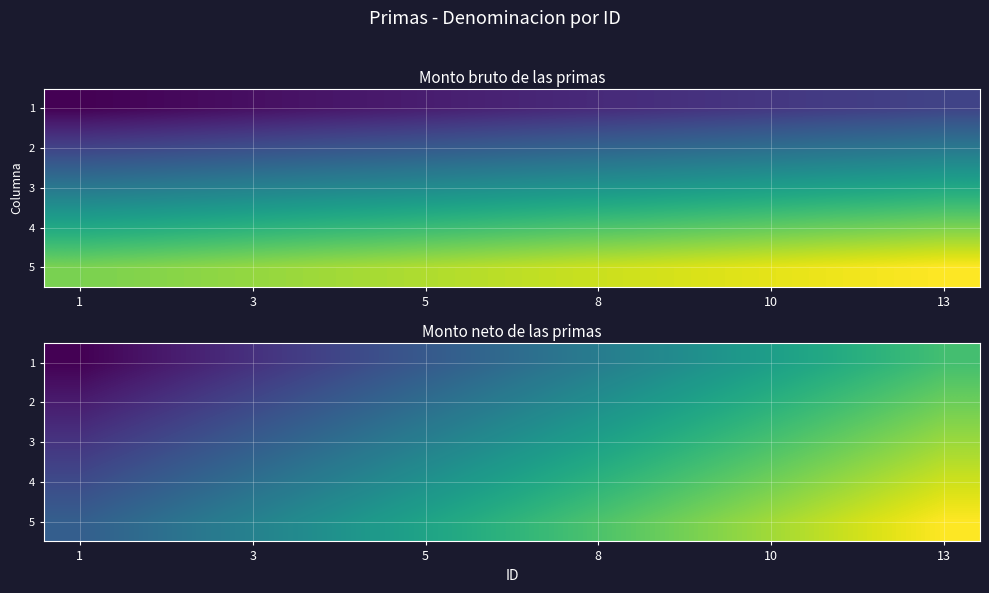

What is the average value of the 3 series?

0.5